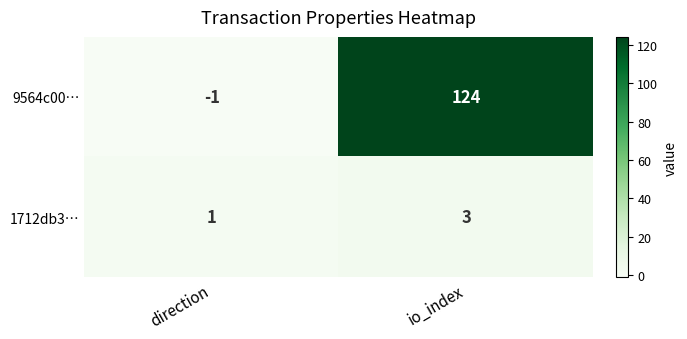

Which category has the lowest value across all series?

direction